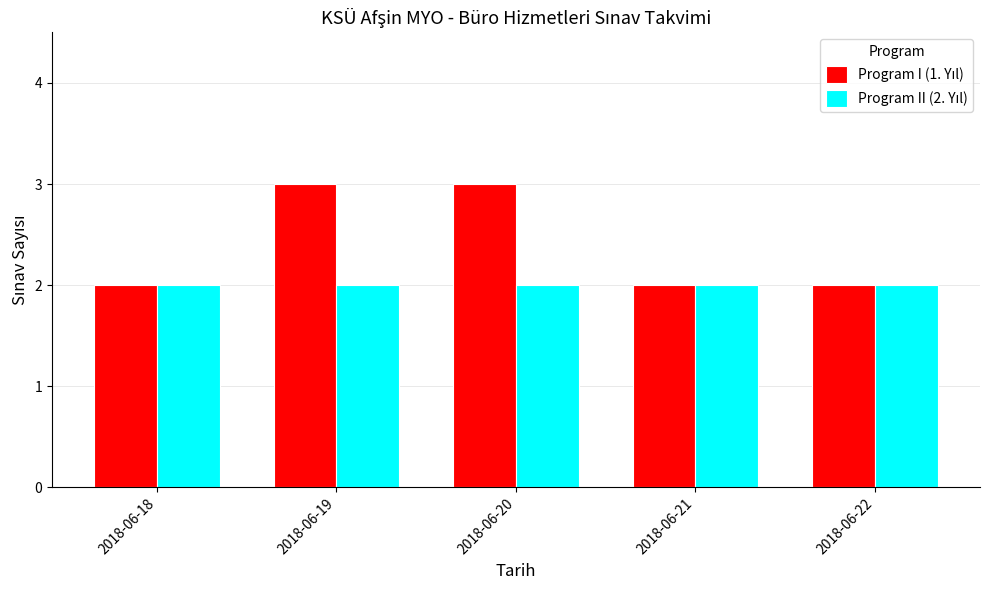

What is the greatest value displayed?

3